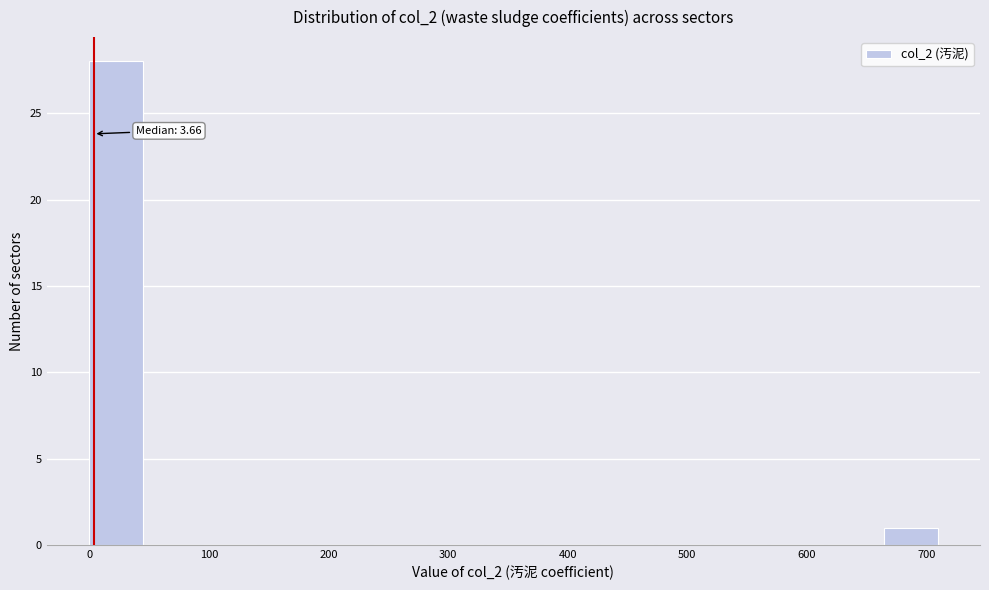

Which range on the x-axis has the tallest bar?

0 to 50